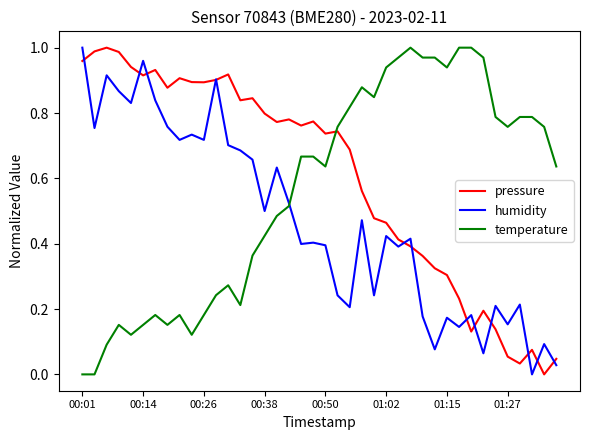

Does the chart have visible grid lines?

No